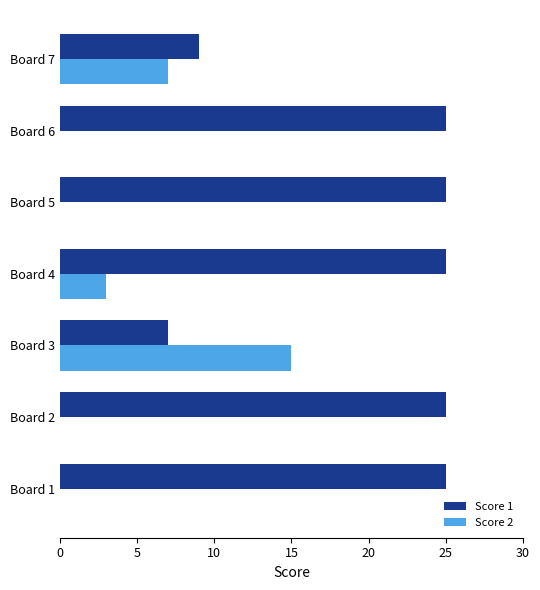

True or false: Score 2 has a value of 7 at Board 7.

True